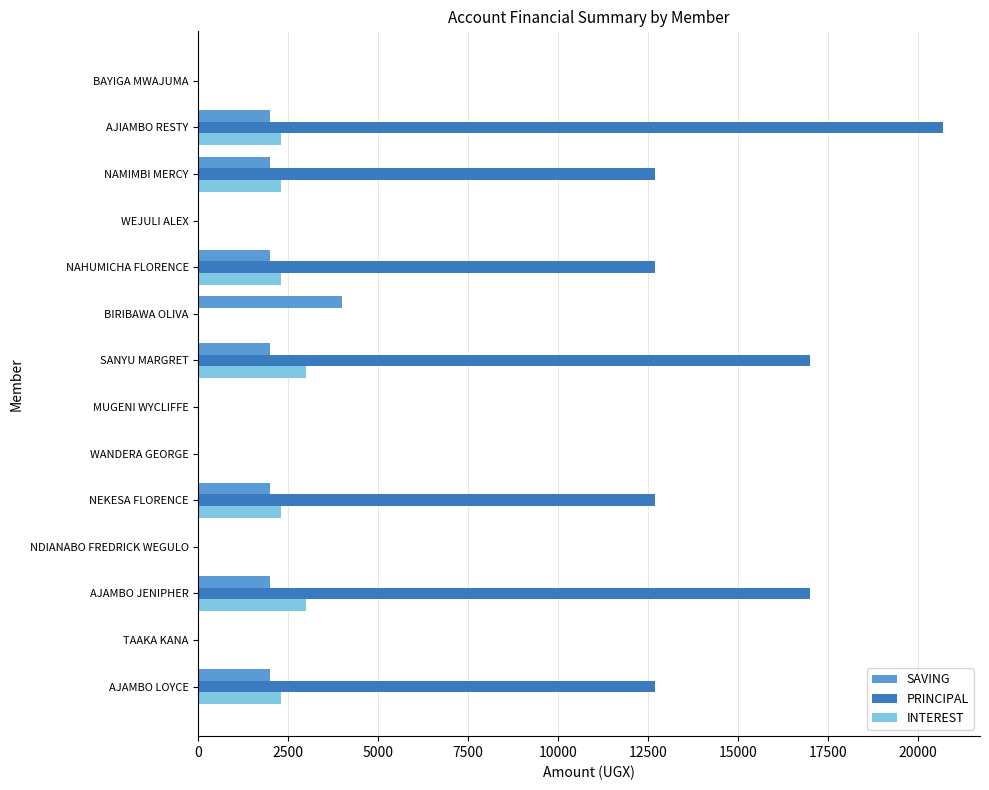

Is it true that SAVING equals 2000 at AJIAMBO RESTY?

True